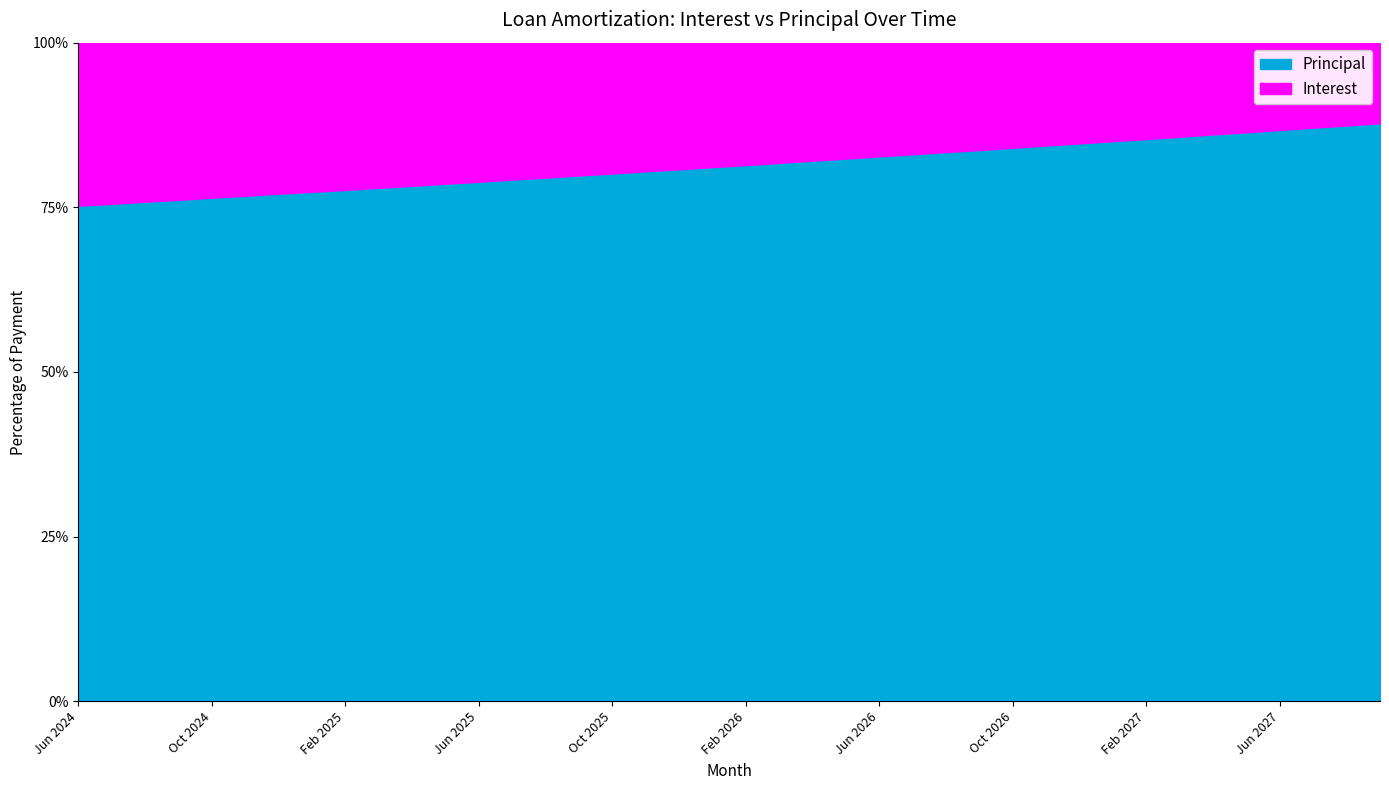

Which label corresponds to the largest value in the chart?

Sep 2027